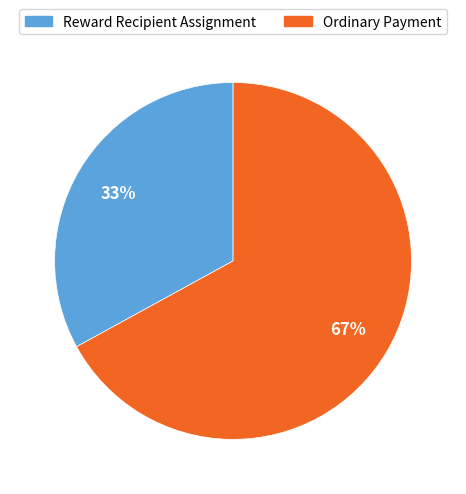

How many segments does this pie chart have?

2